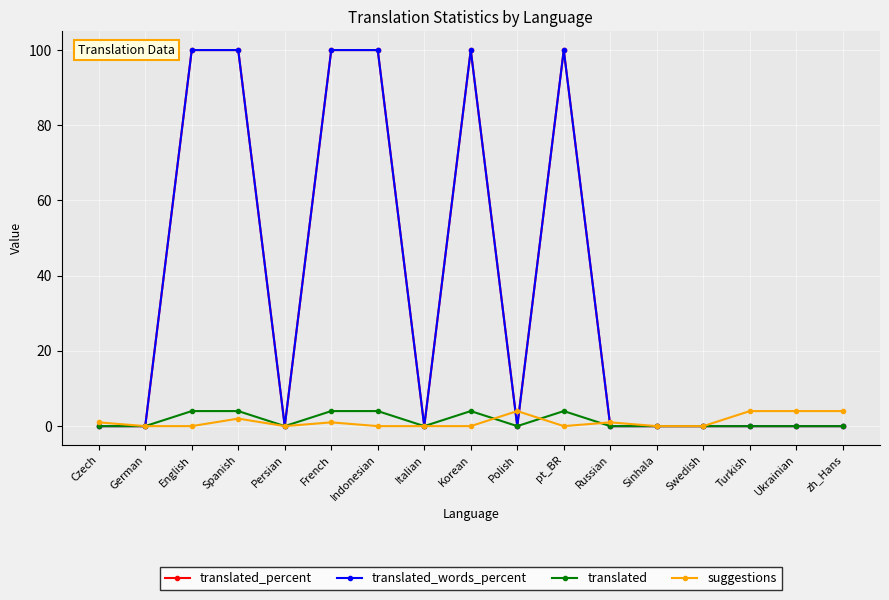

True or false: translated and translated_words_percent intersect in this chart.

False